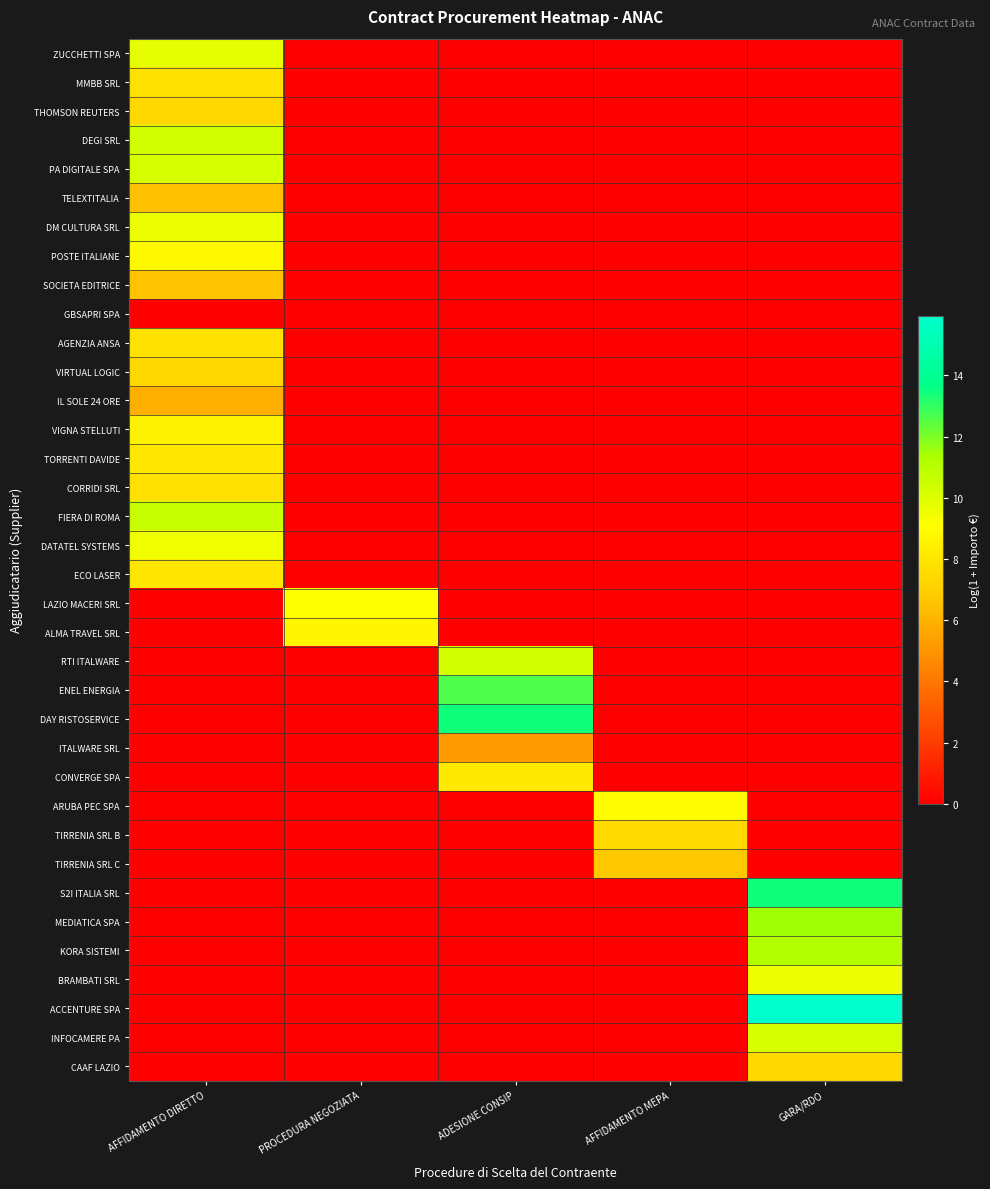

At how many categories does at least one series exceed 10?

3